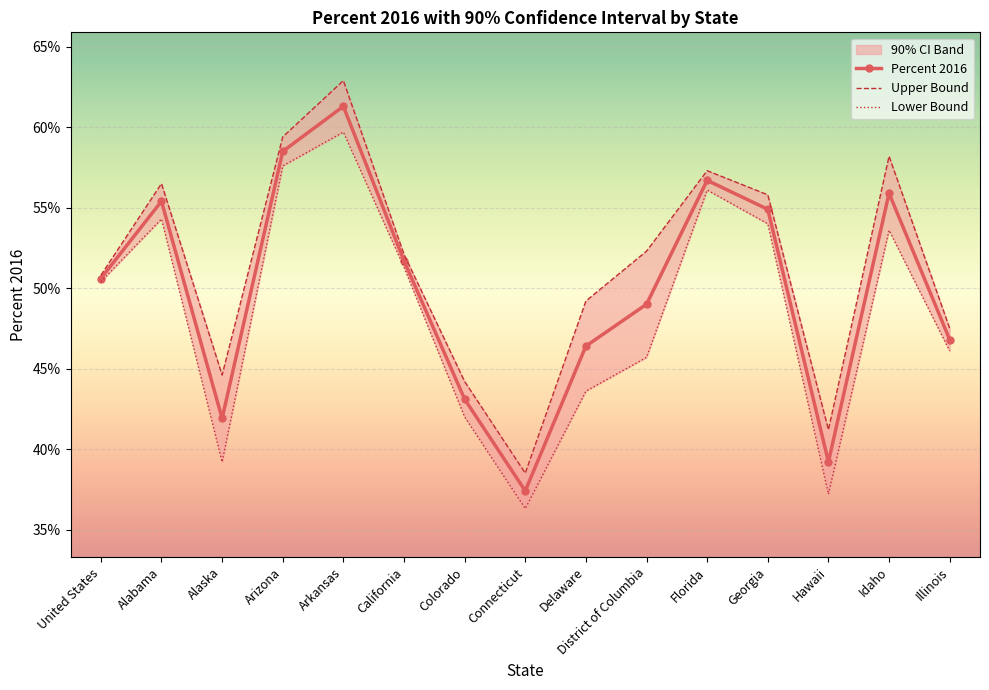

List the series in order of their peak value, highest first.

Upper Bound, Percent 2016, Lower Bound